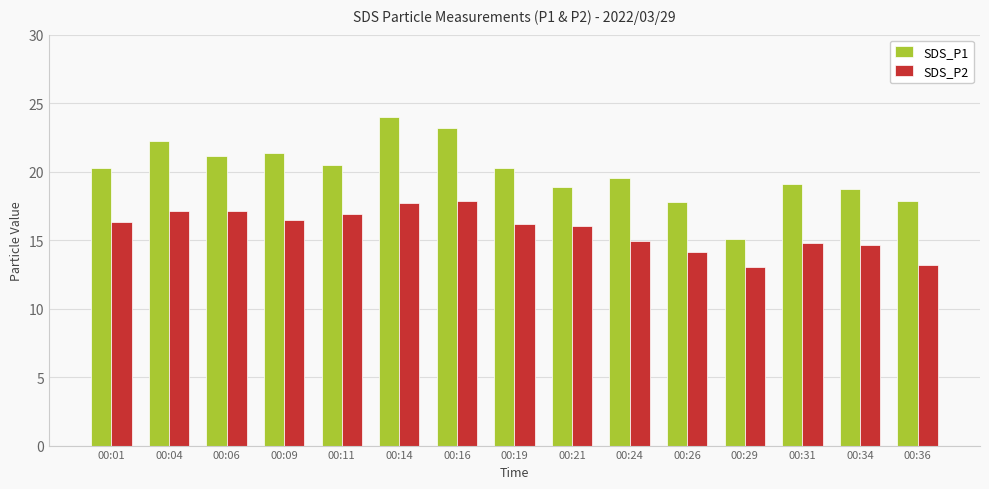

Which series has the largest total across all categories?

SDS_P1